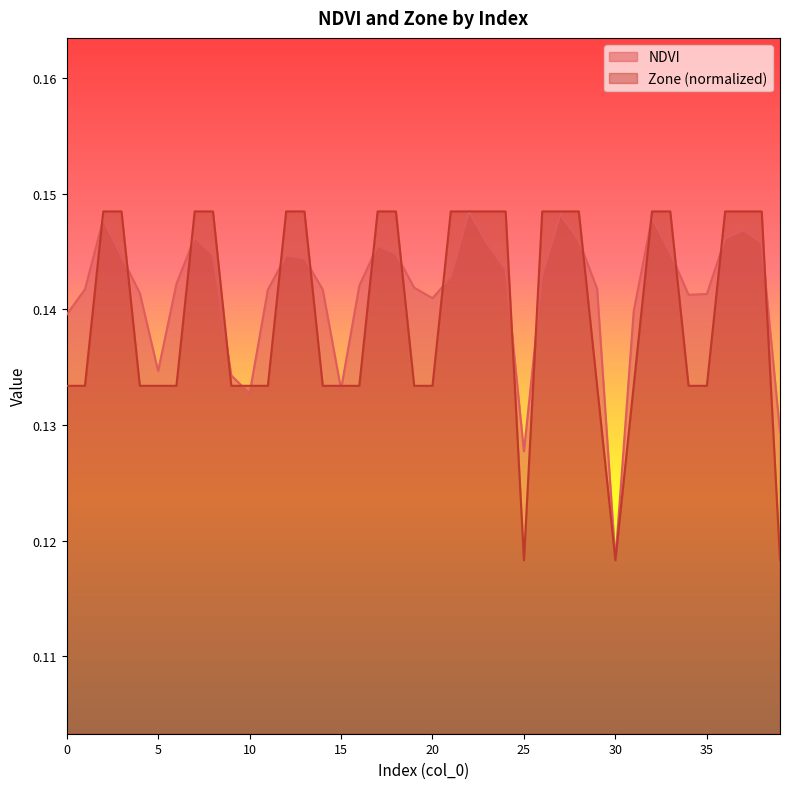

What is the maximum value shown in the chart?

0.1